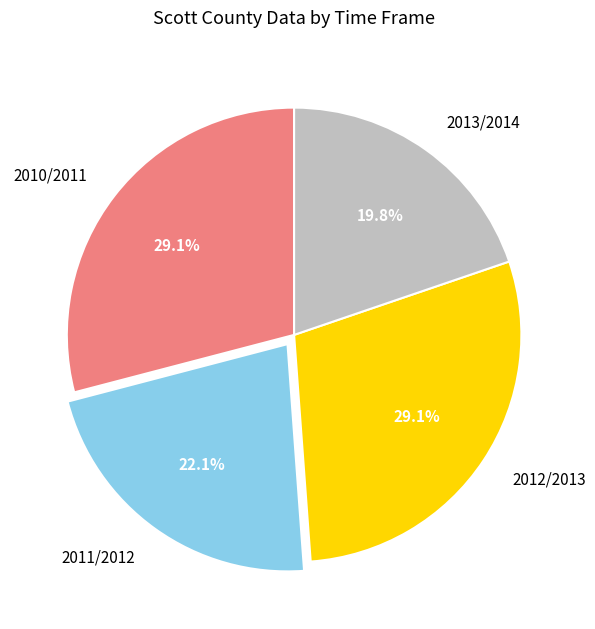

How many slices are in this pie chart?

4